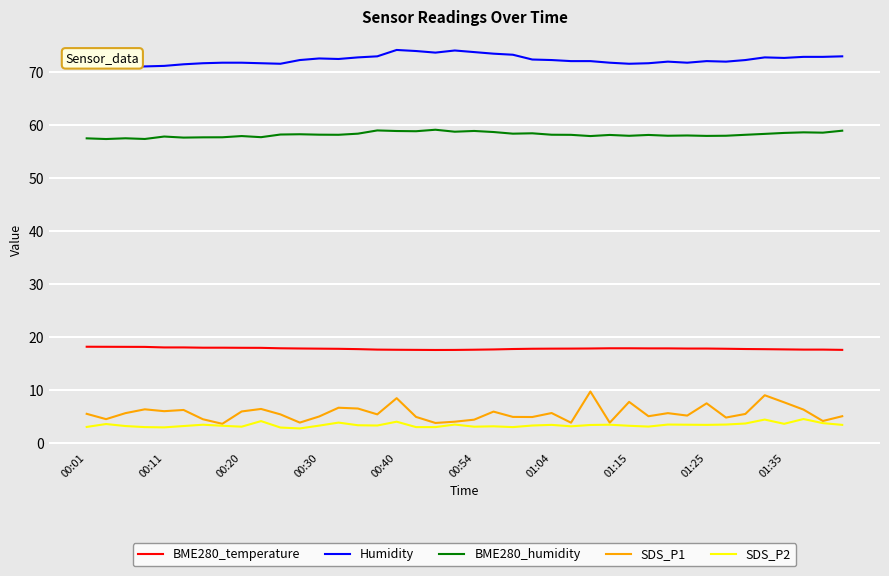

Does the chart have visible grid lines?

Yes